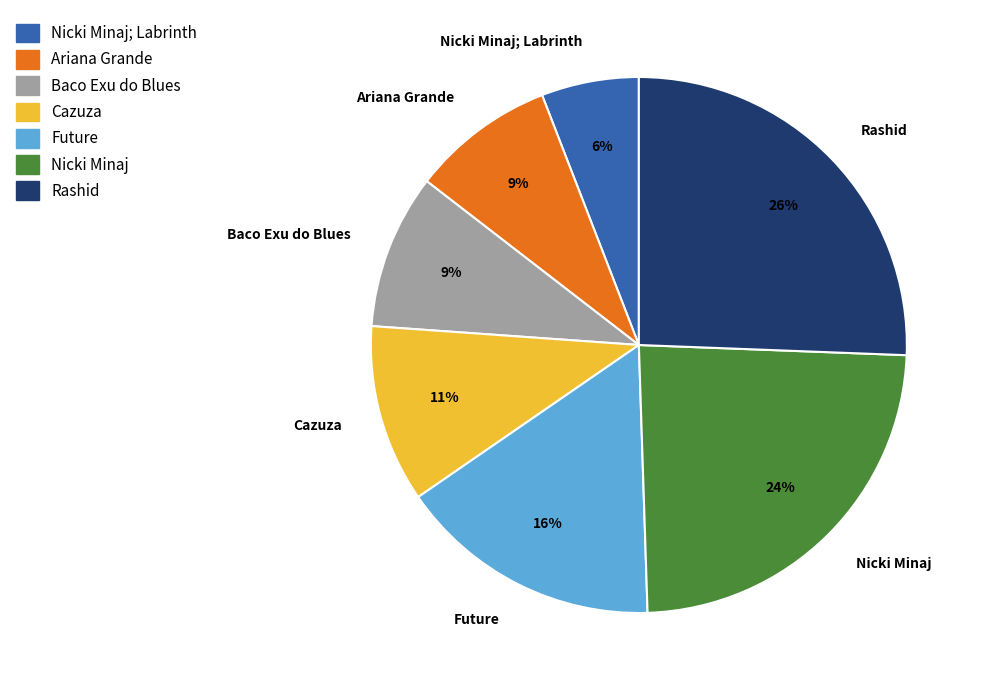

Which slice is the smallest?

Nicki Minaj; Labrinth